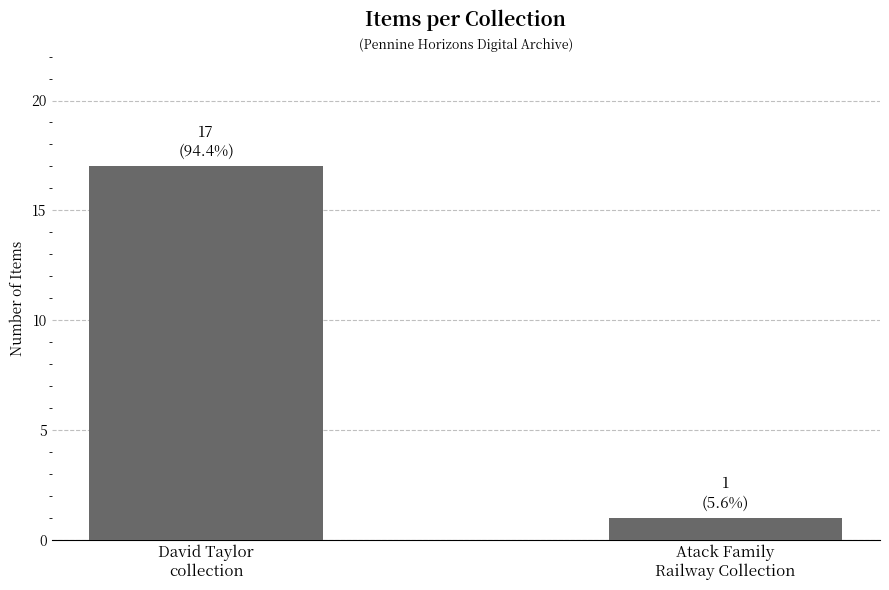

Does the chart contain any negative values?

No